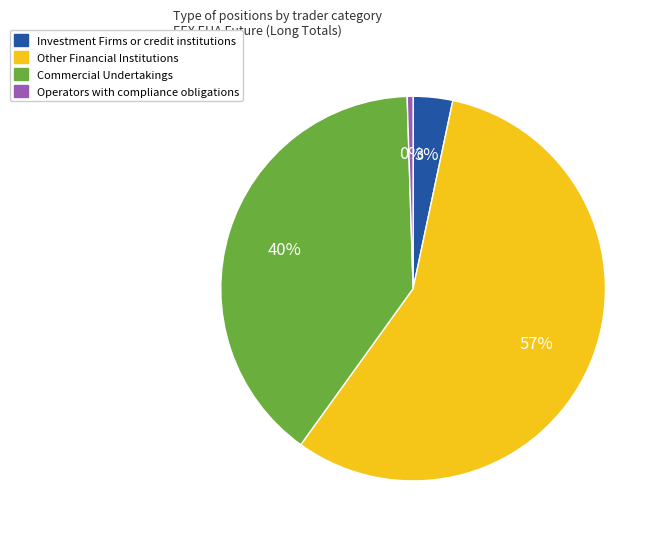

The Investment Firms or credit institutions slice represents 3% of the pie. True or false?

True